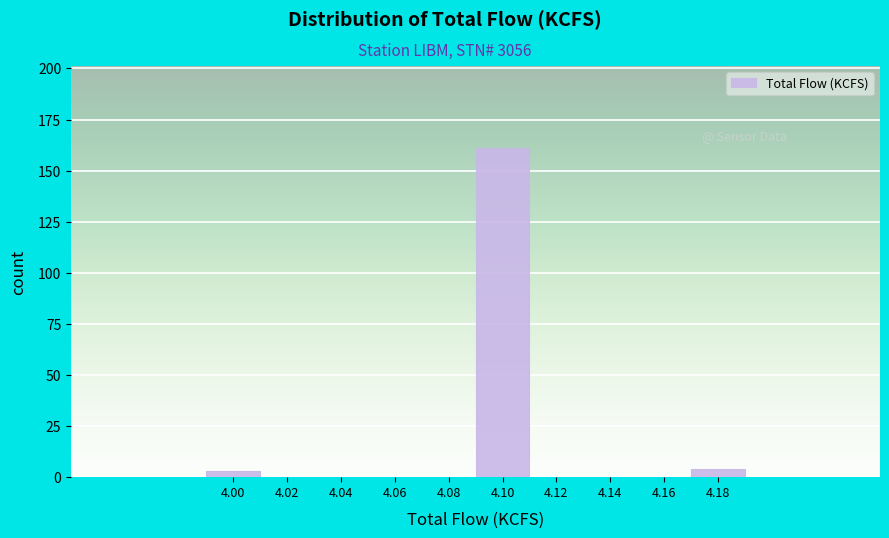

Reading right to left, transcribe all the data shown in this chart.

4.18=4	4.16=0	4.14=0	4.12=0	4.10=161	4.08=0	4.06=0	4.04=0	4.02=0	4.00=3